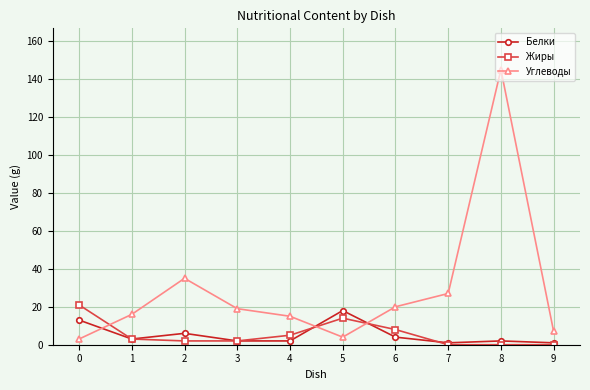

True or false: Жиры has a value of 9 at 9.

False